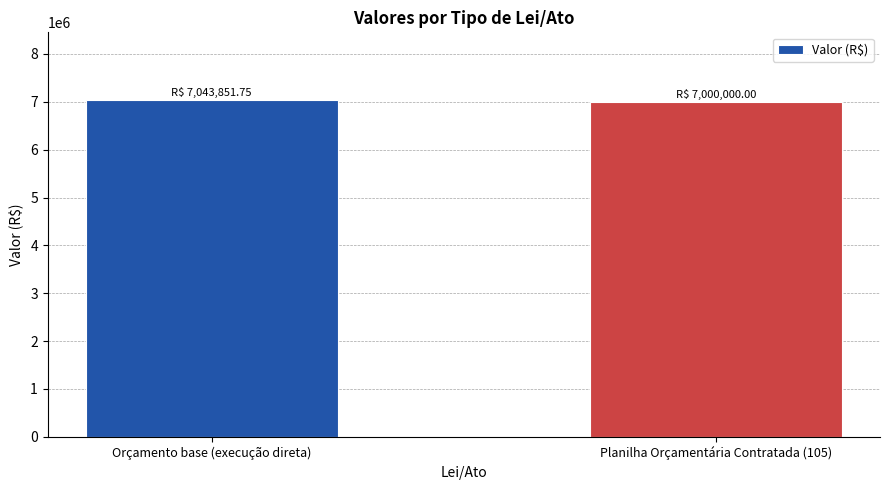

What is the sum of the values at Planilha Orçamentária Contratada (105) and Orçamento base (execução direta)?

14043851.8